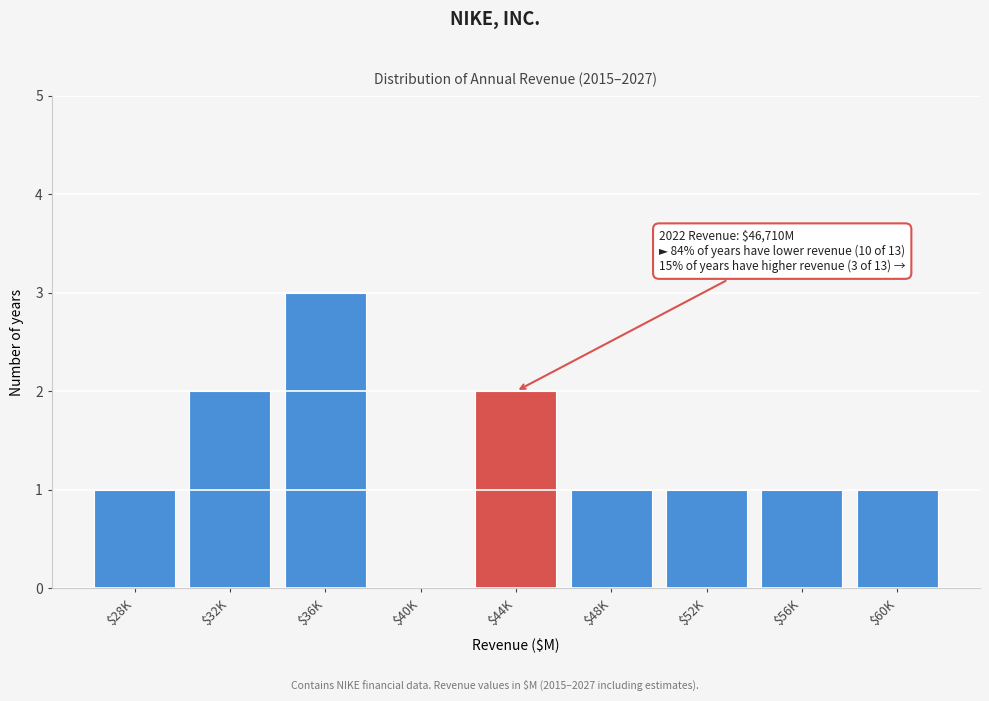

What is the greatest value displayed?

3